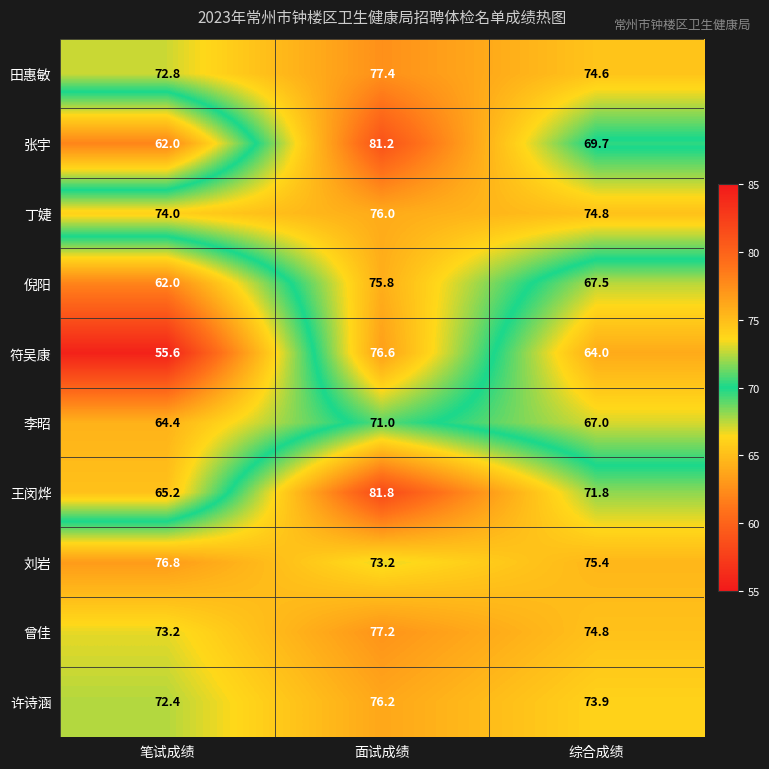

Is it true that 许诗涵 equals 49.4 at 笔试成绩?

False